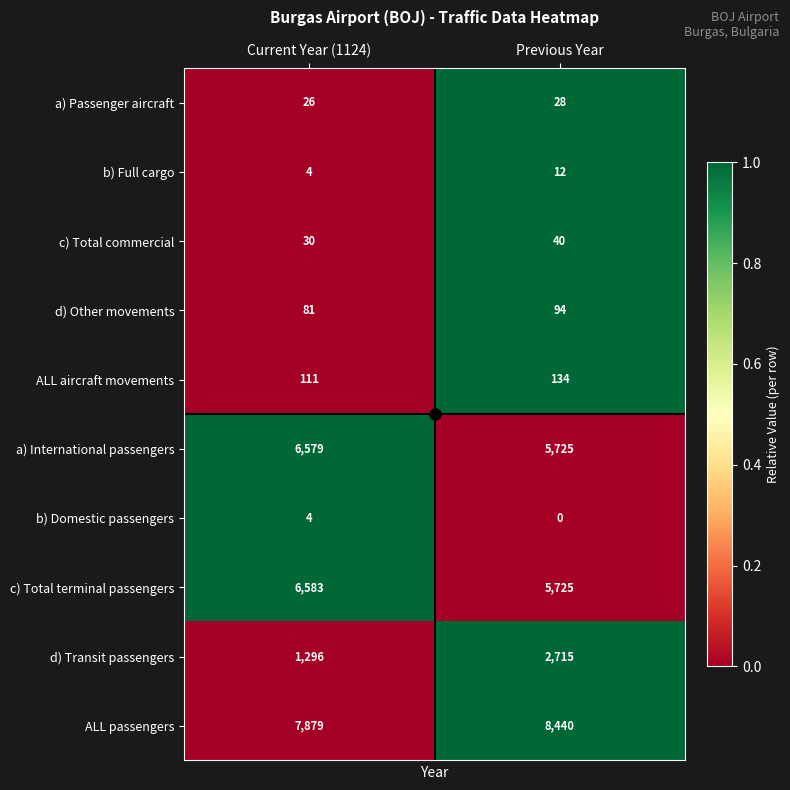

Which series changed the most between Current Year (1124) and Previous Year?

d) Transit passengers